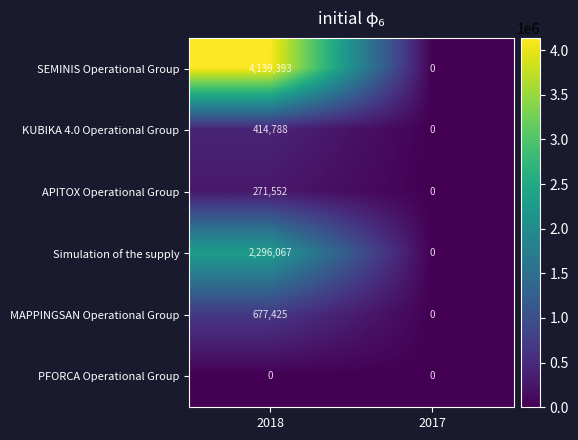

The MAPPINGSAN Operational Group series shows 0 at 2017. True or false?

True